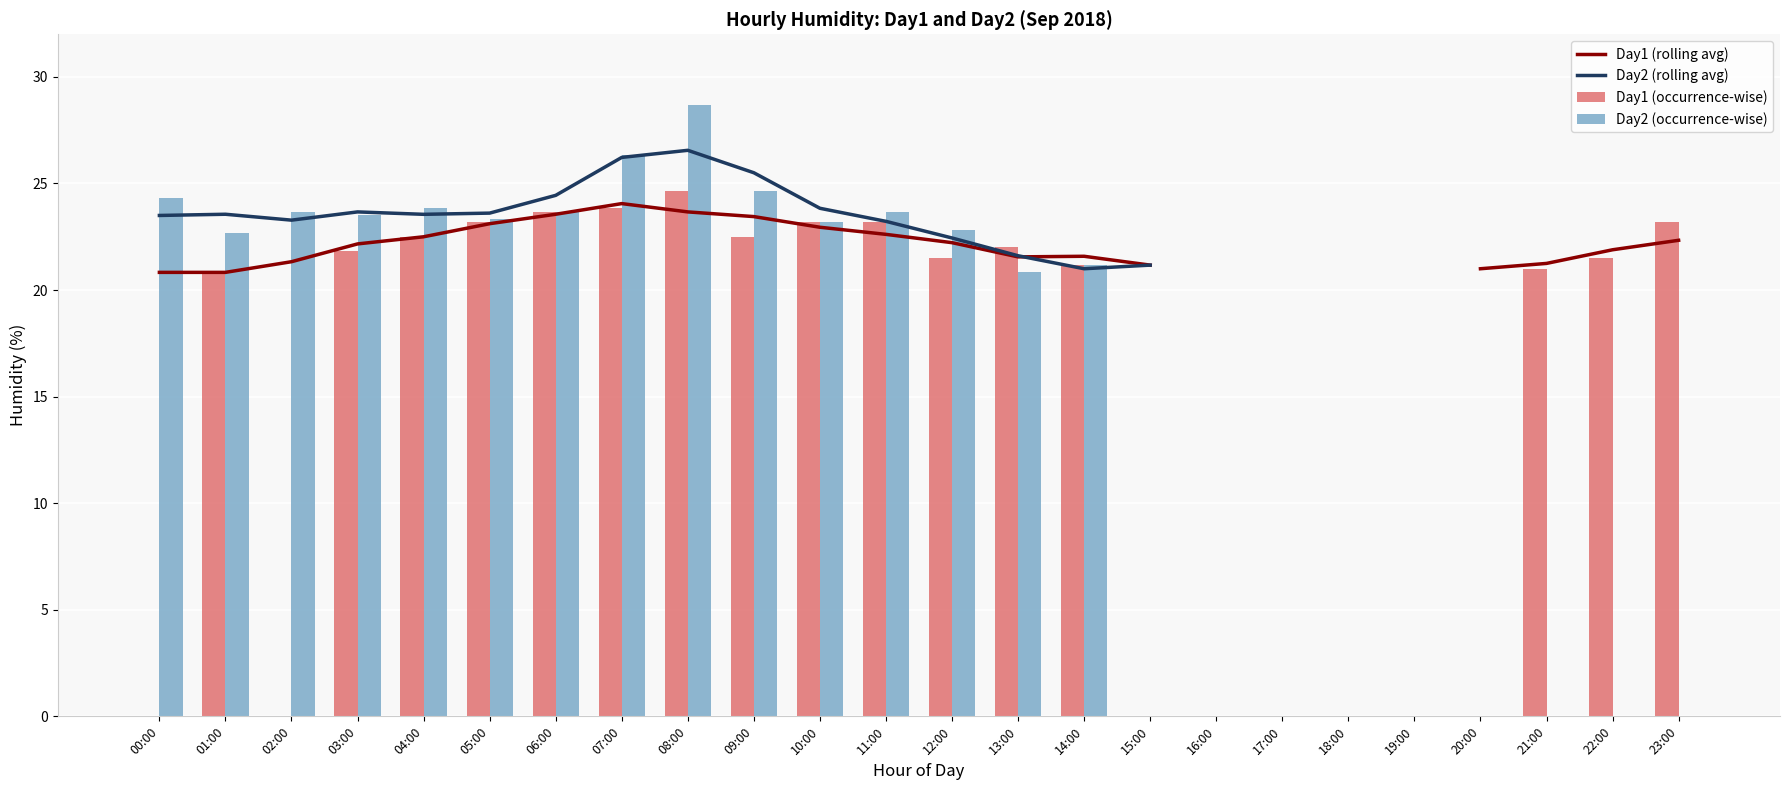

How many data points in Day2 (rolling avg) are above 24?

4